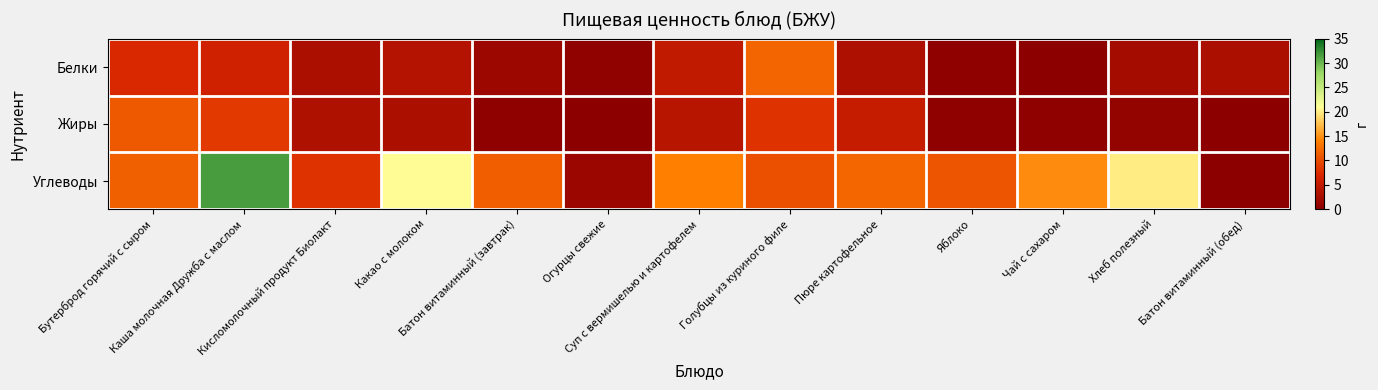

How many distinct data groups are displayed?

3